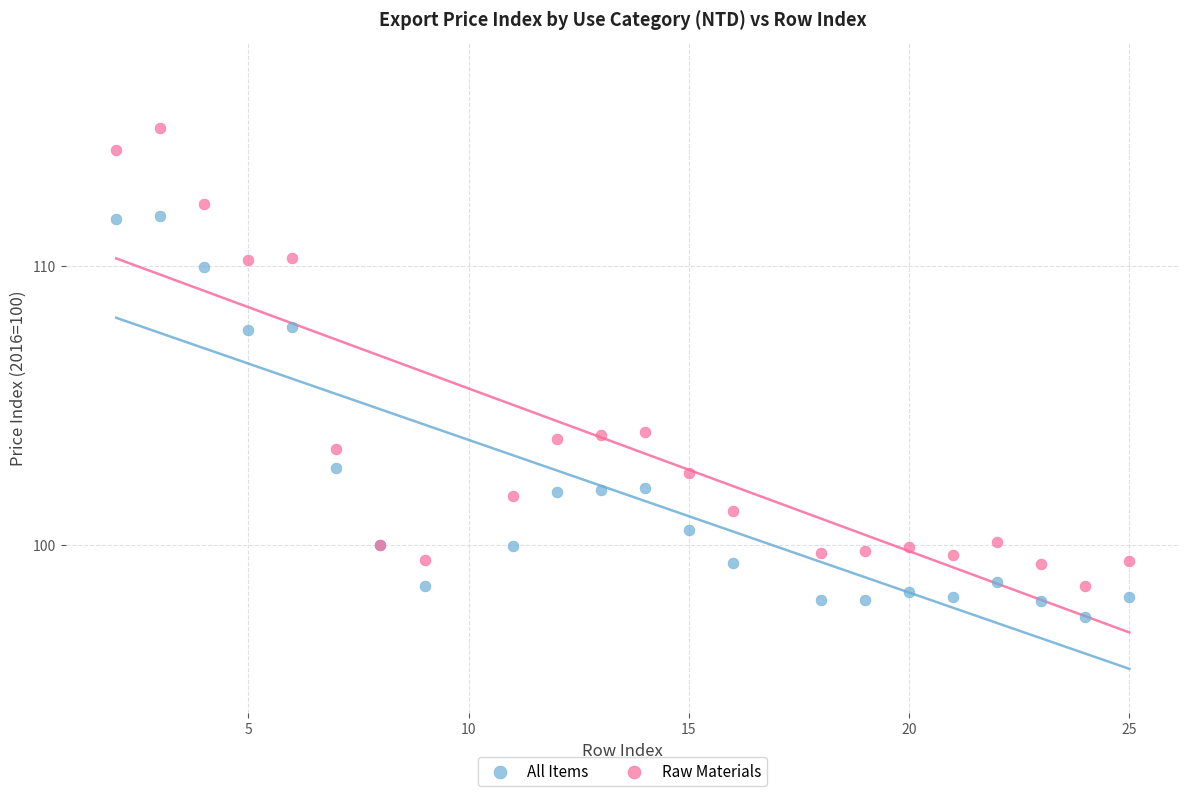

Which series contains the lowest Y value?

All Items